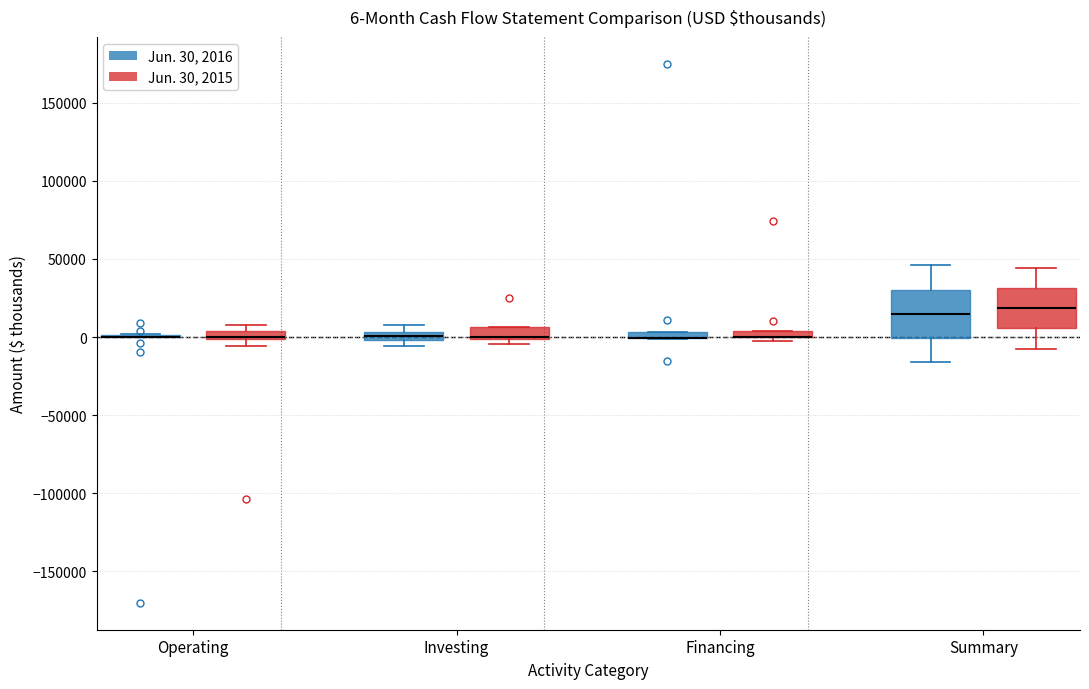

Which box is the tallest, from its lower edge to its upper edge?

Summary (Jun. 30, 2016)